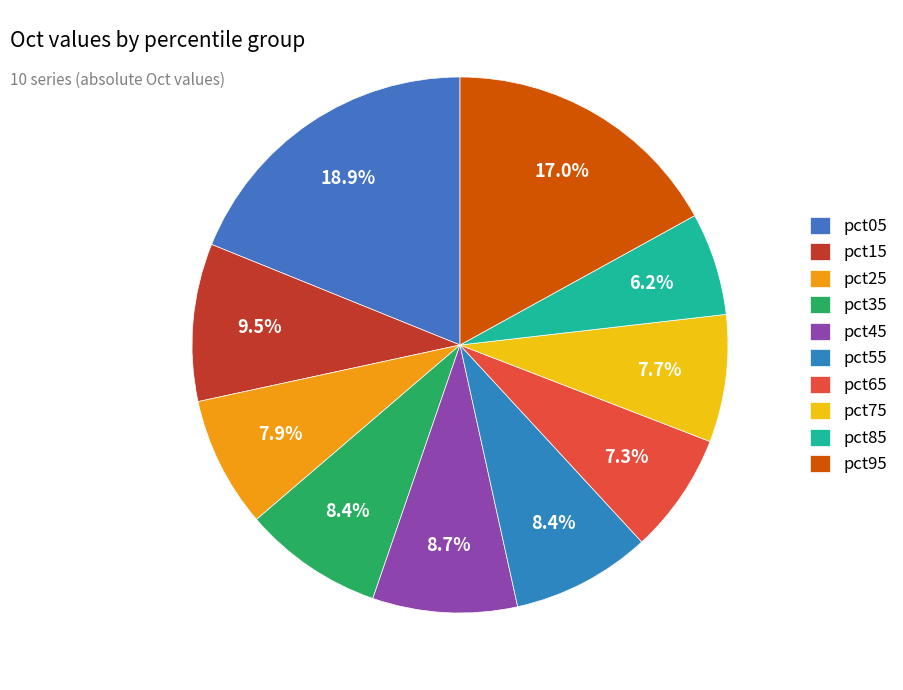

Which has a higher value, pct45 or pct65?

pct45